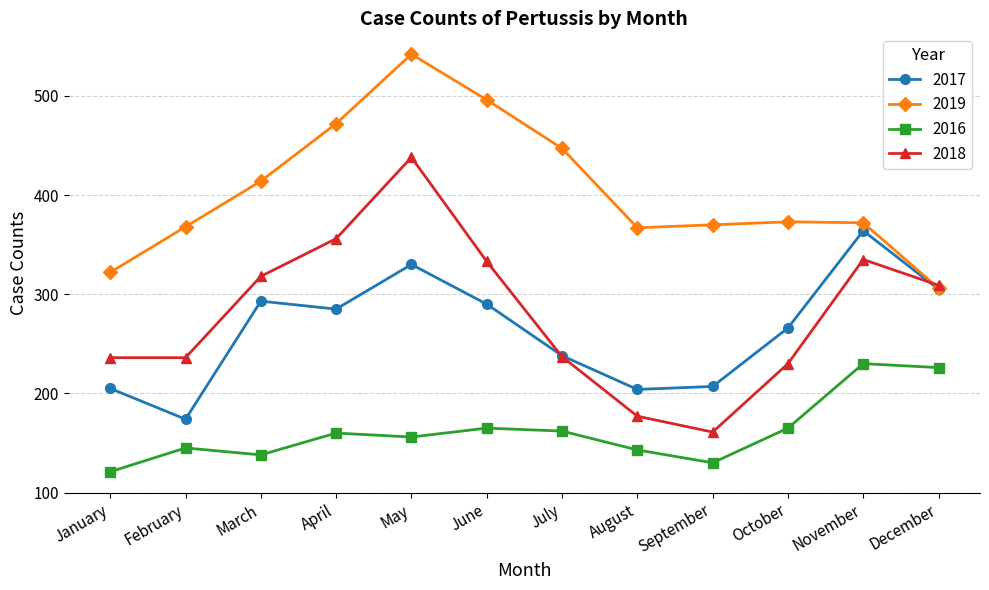

What is the lowest value of the 2017 series?

174